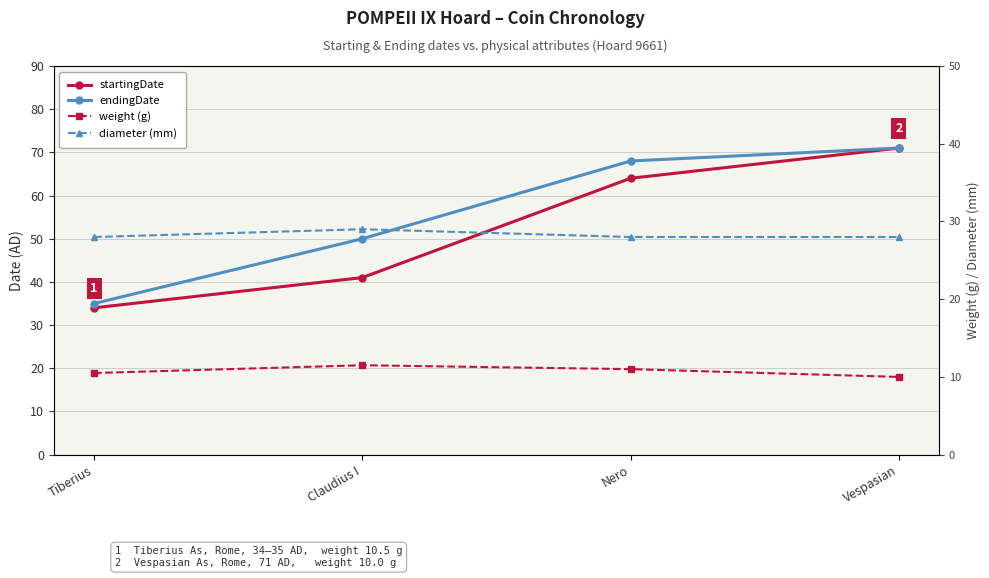

True or false: diameter (mm) and weight (g) intersect in this chart.

False